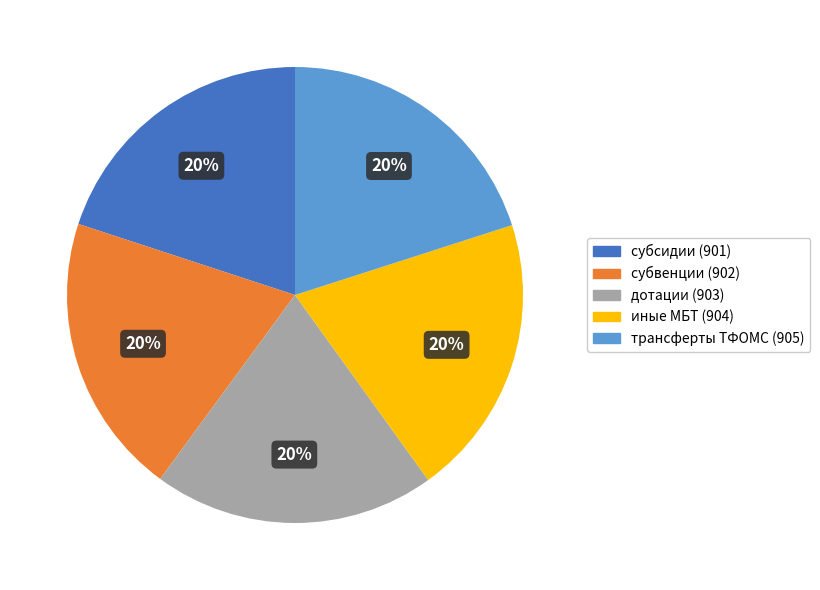

Is there a majority slice in this chart?

No